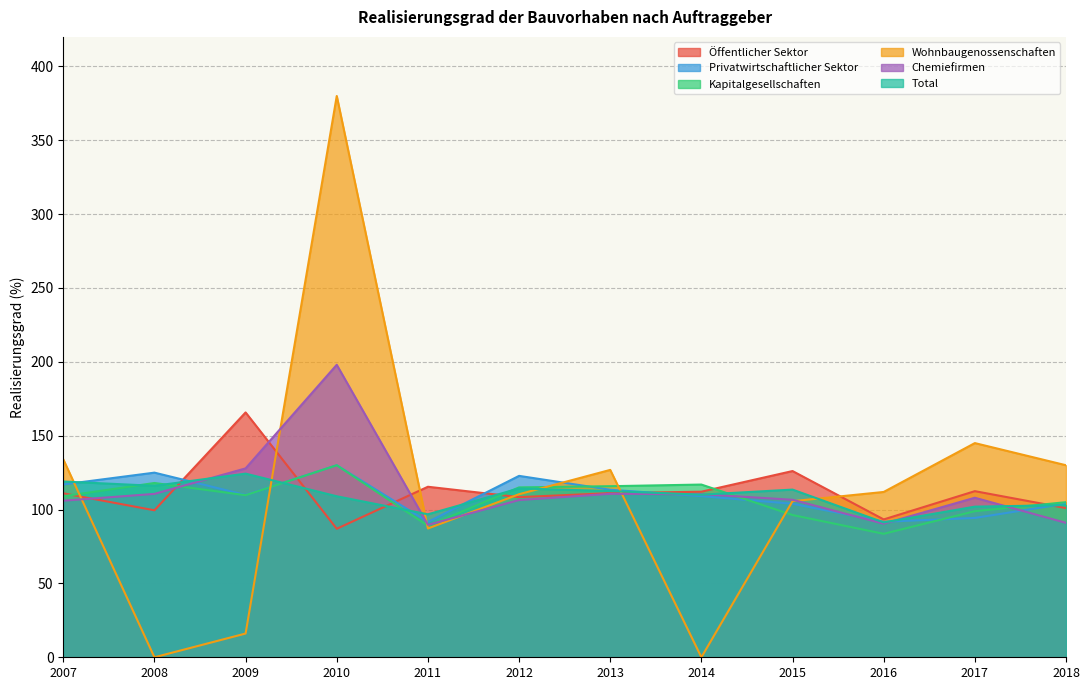

Reading left to right, transcribe all the data shown in this chart.

Öffentlicher Sektor: 111.0	99.5	165.8	87.0	115.4	108.4	111.1	112.1	126.1	93.3	112.5	101.0
Privatwirtschaftlicher Sektor: 117.0	125.0	109.9	130.0	91.6	122.8	113.4	109.1	104.0	91.7	94.3	104.0
Kapitalgesellschaften: 109.0	118.0	109.7	130.0	89.0	115.0	115.8	116.9	96.3	83.6	98.9	105.0
Wohnbaugenossenschaften: 134.0	0.0	16.1	380.0	87.2	110.4	126.8	0.0	105.7	111.9	145.0	130.0
Chemiefirmen: 106.0	110.6	127.9	198.0	89.7	106.4	110.7	110.4	106.6	90.4	108.0	91.0
Total: 119.0	116.1	124.3	109.0	96.8	114.3	112.5	110.1	113.5	91.3	102.0	103.0